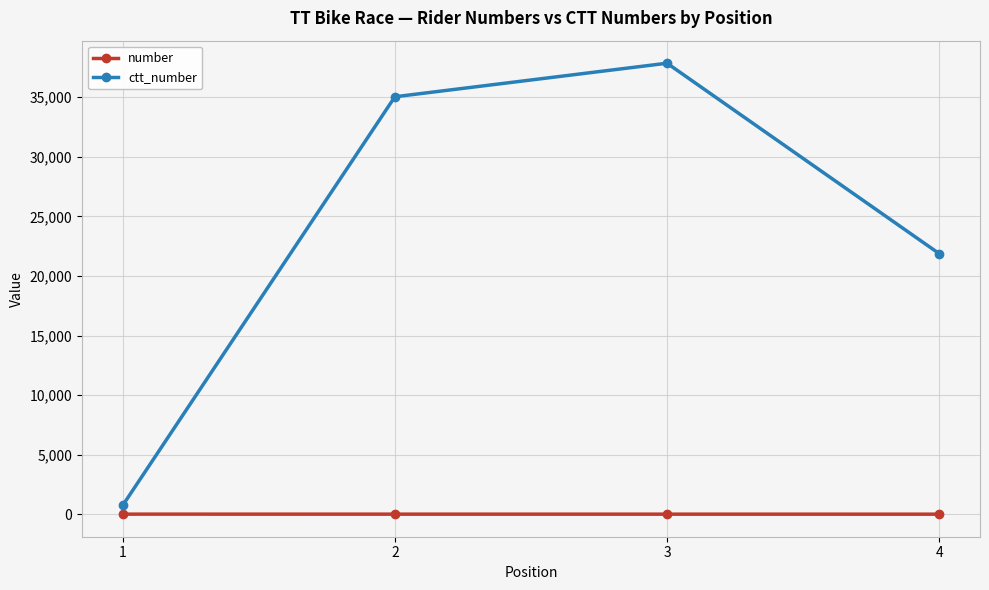

Is it true that number equals 7 at 2?

True